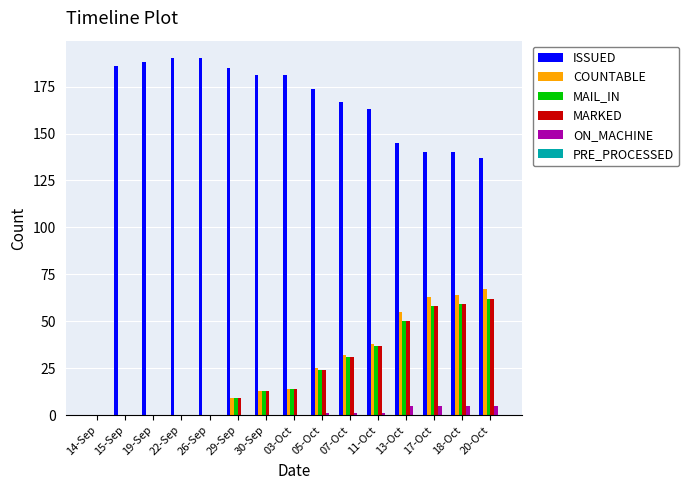

What is the maximum value for ISSUED?

190